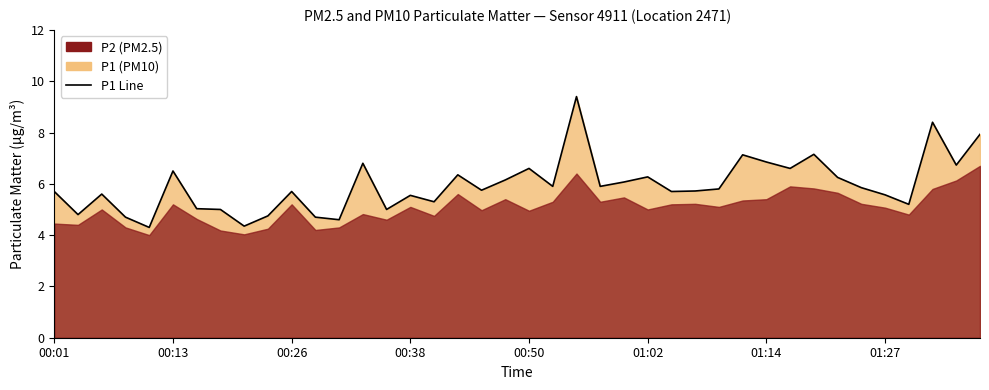

How many values are below 5?

7